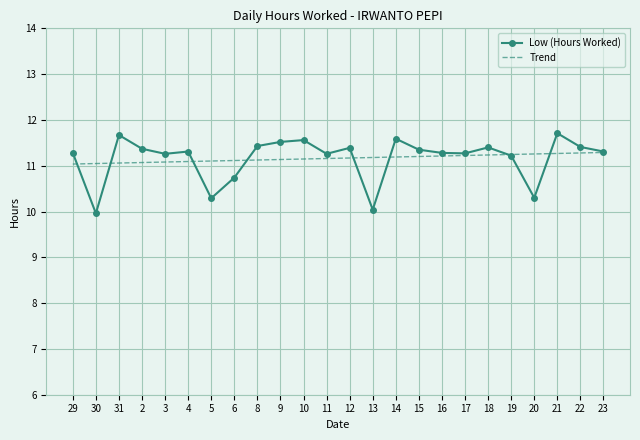

What position from the right is 16?

8